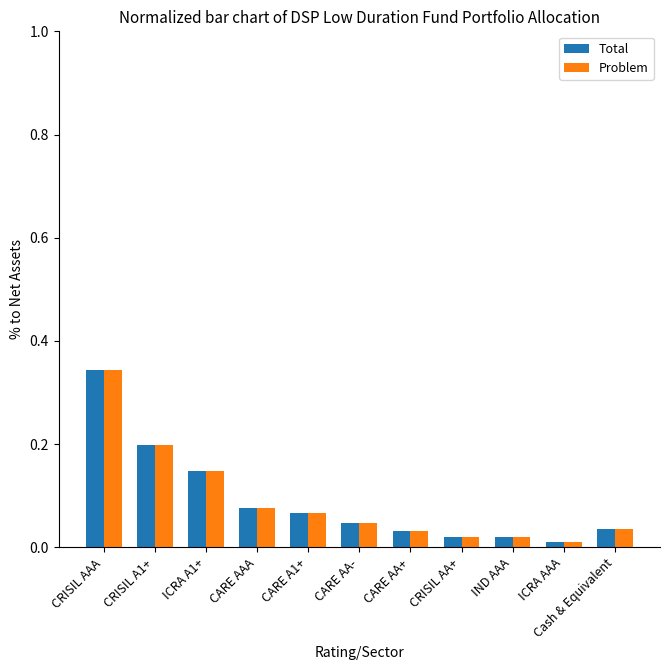

Where is Problem nearest to the value 0?

ICRA AAA